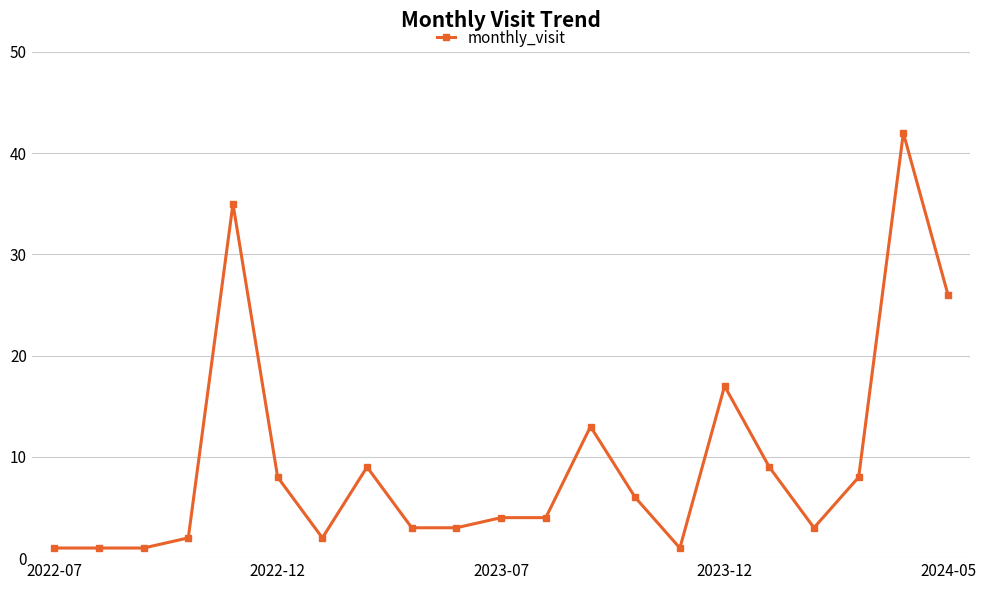

What is the greatest value displayed?

42